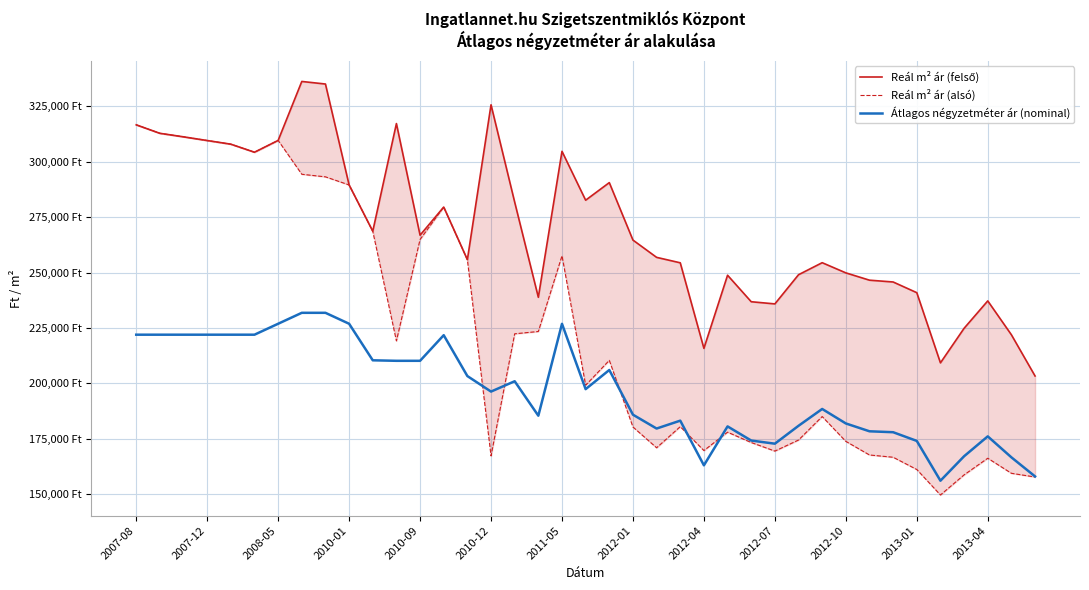

At which label does Reál m² ár (alsó) reach its peak?

2007-08